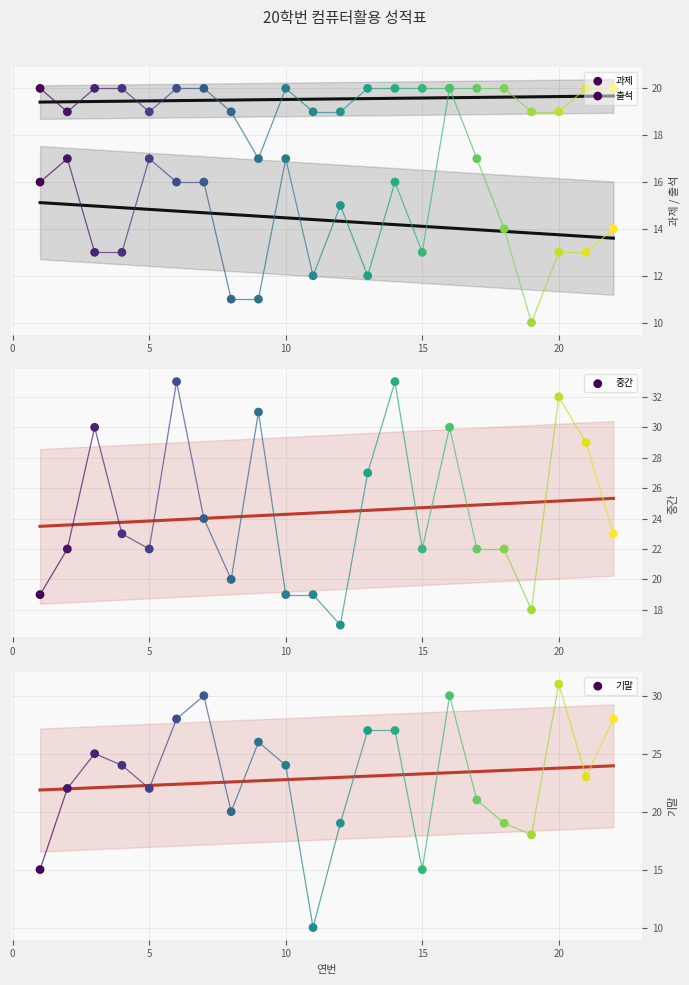

What is the total value across all series at 7?

90